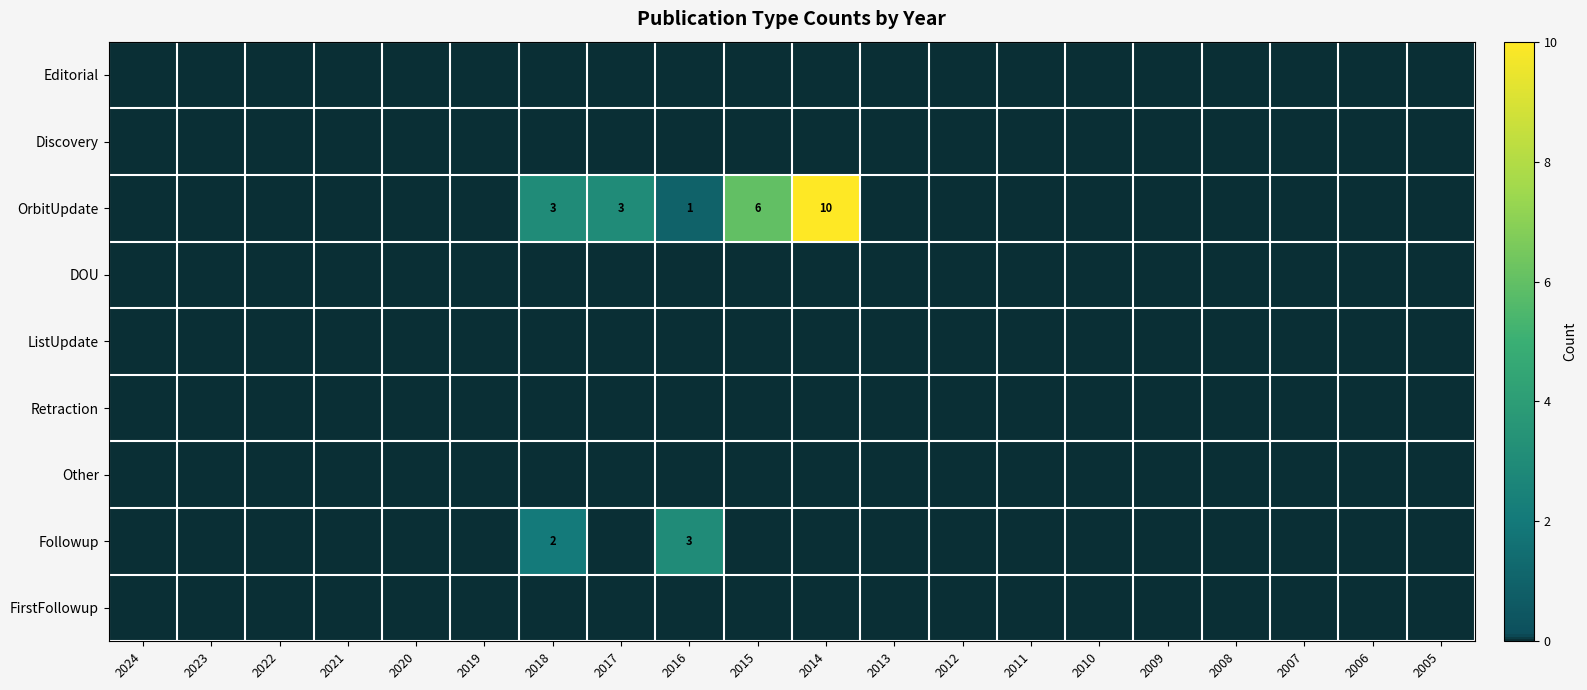

The FirstFollowup series shows 0 at 2005. True or false?

True